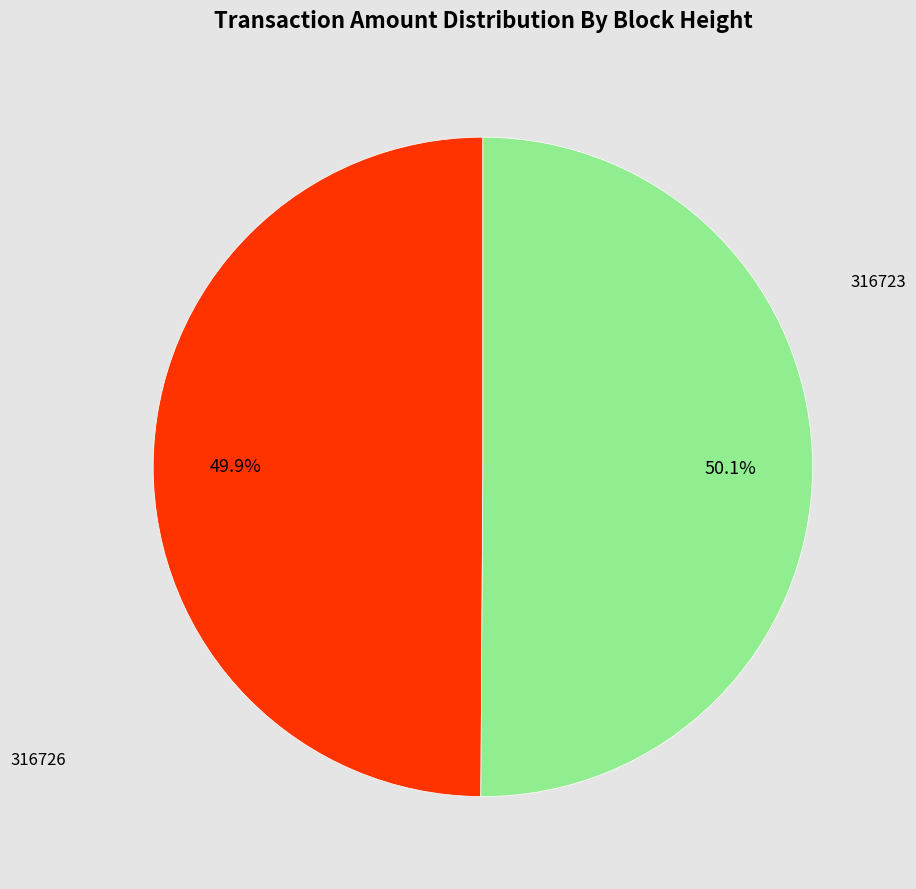

How many segments does this pie chart have?

2